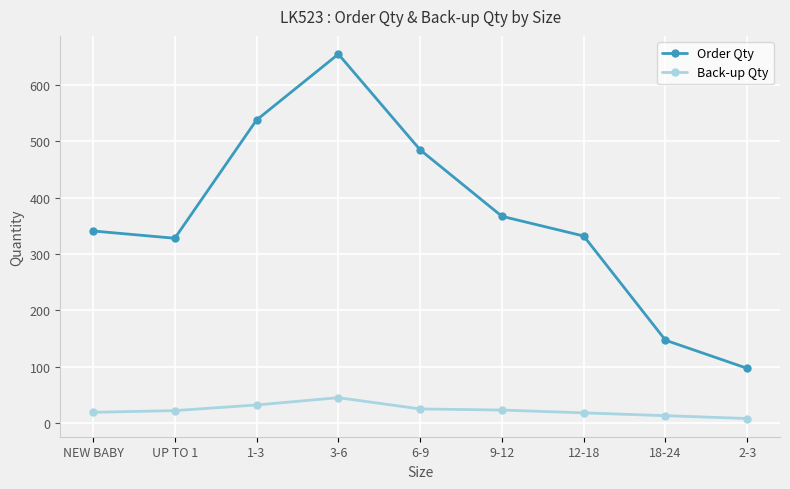

True or false: Back-up Qty and Order Qty intersect in this chart.

False